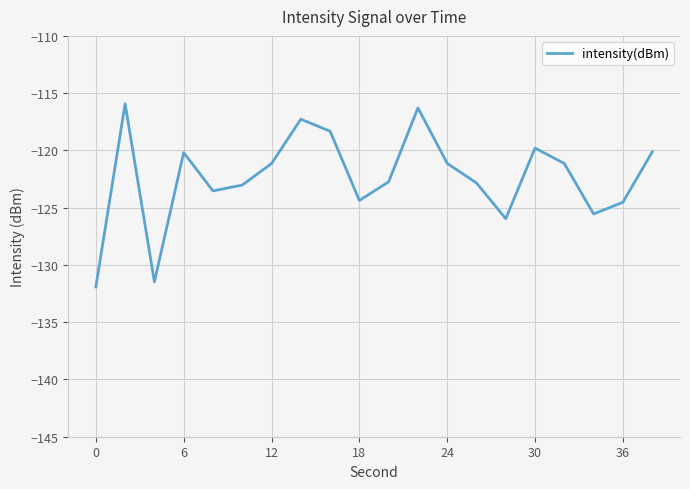

What is the difference between the second highest and minimum values?

15.6